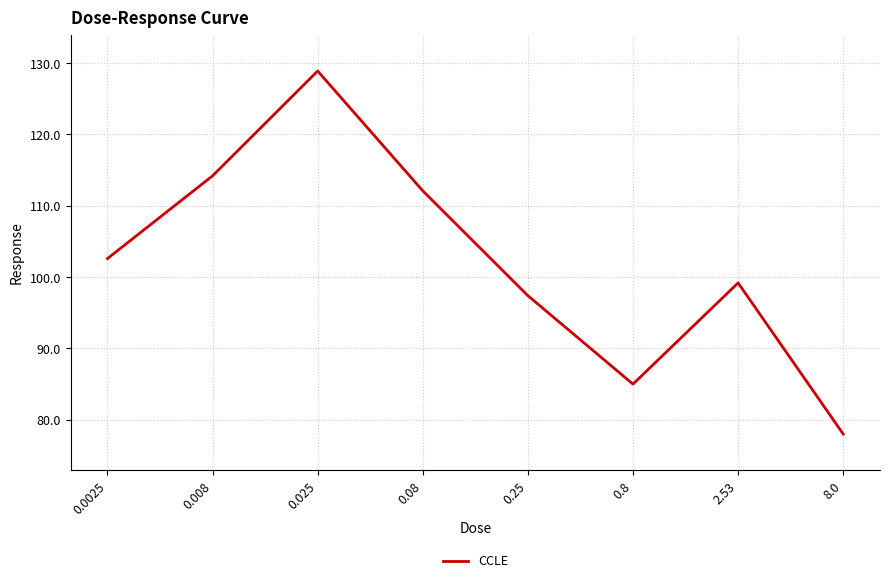

True or false: the data has more than 0 interior local peaks.

True